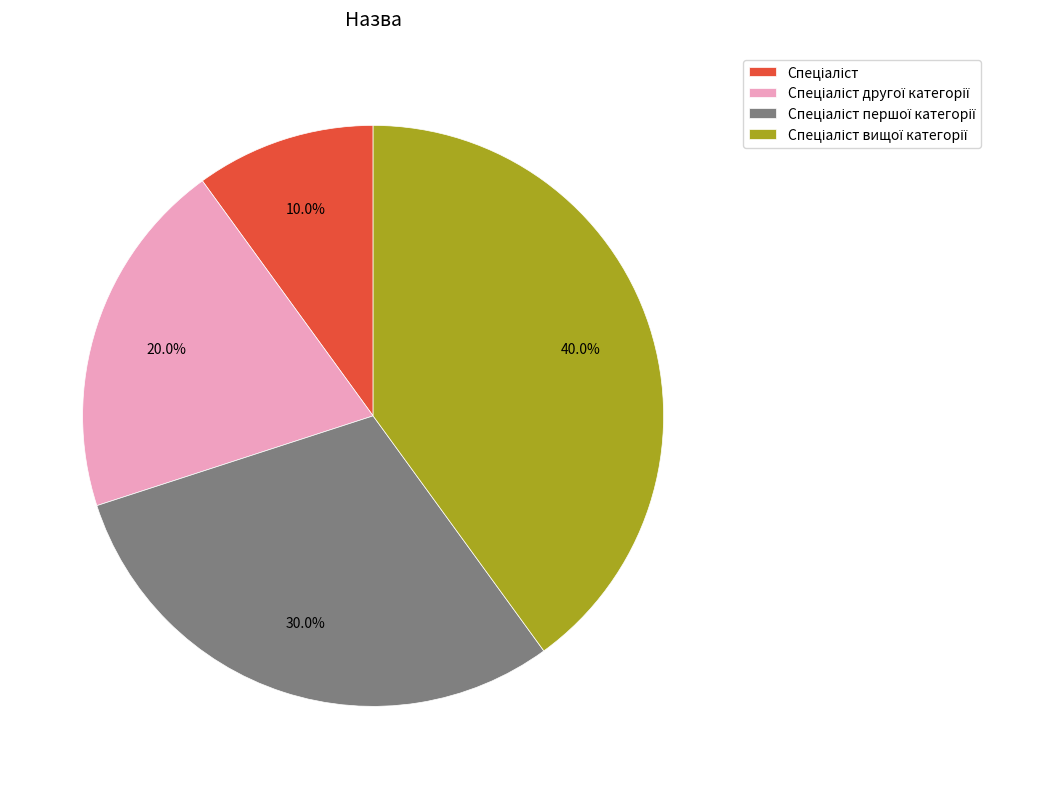

Is there a majority slice in this chart?

No